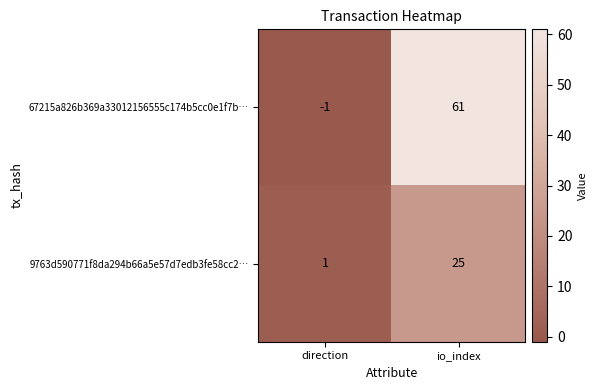

Reading right to left, transcribe all the data shown in this chart.

67215a826b369a33012156555c174b5cc0e1f7b…: 61	-1
9763d590771f8da294b66a5e57d7edb3fe58cc2…: 25	1